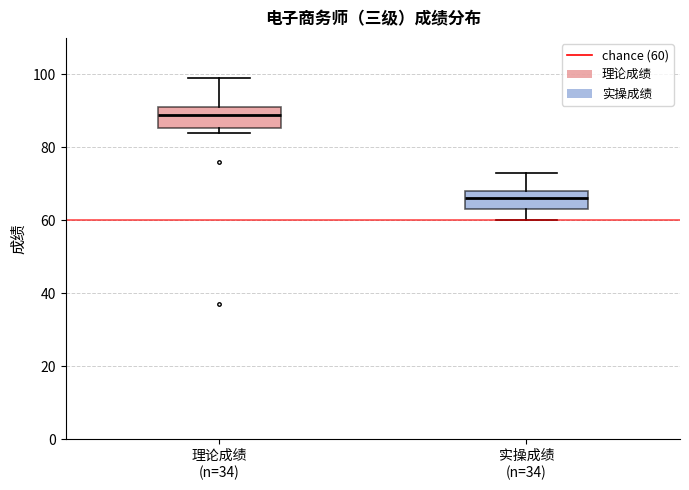

Where is the lower edge of the box for 理论成绩 (n=34) on the y-axis? The values are not printed on the chart, so give them approximately, as read against the axis.

86